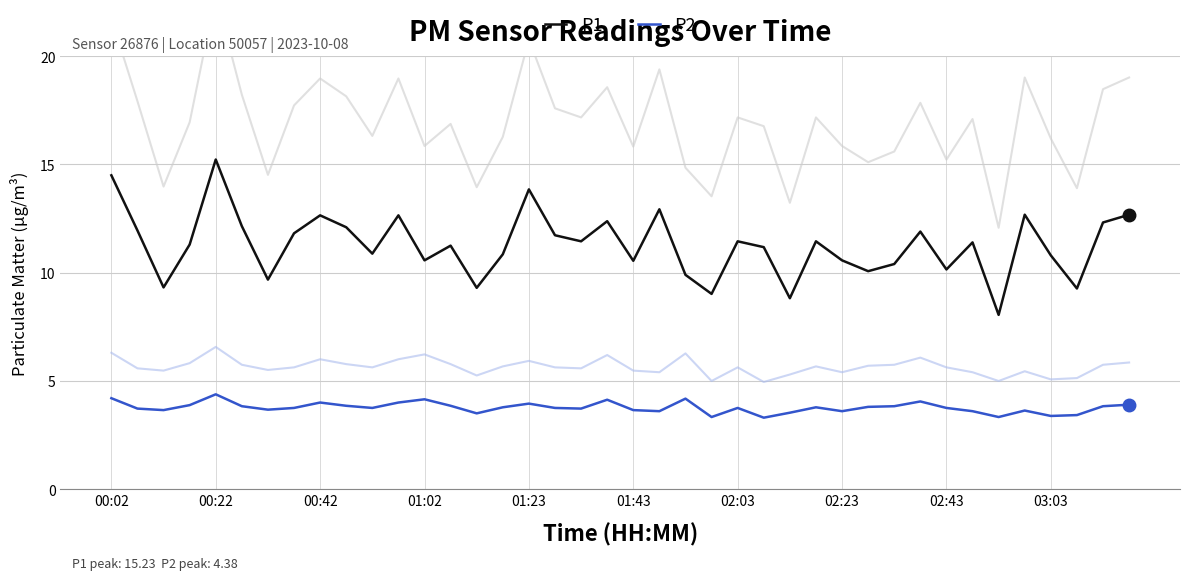

The P1 series shows 18.0 at 01:02. True or false?

False